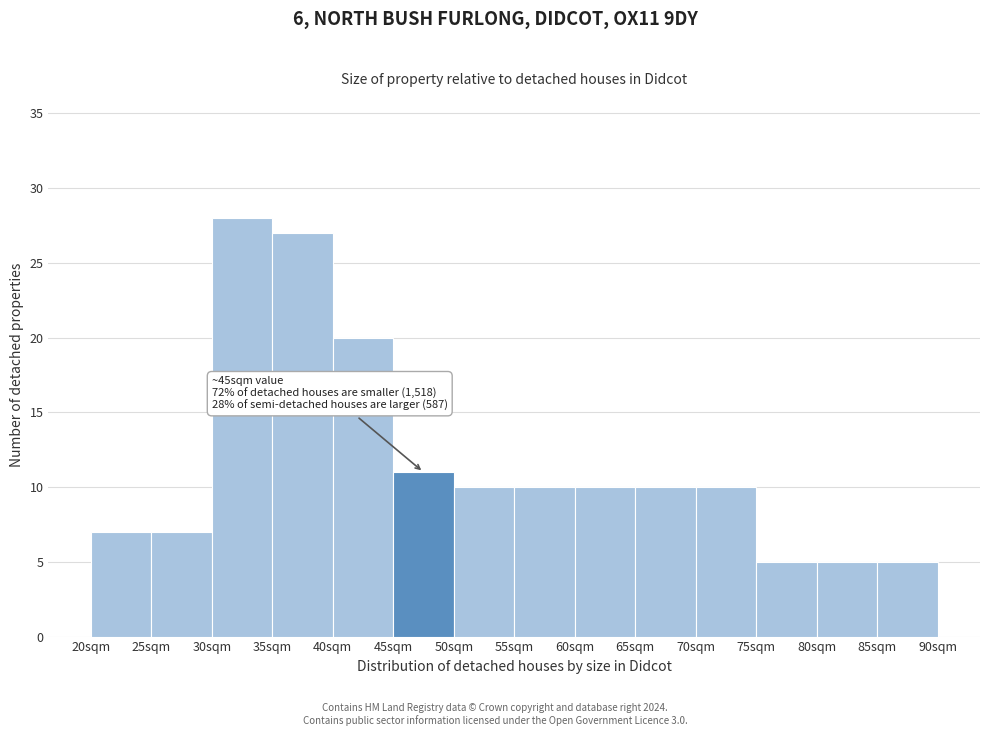

Which range on the x-axis has the tallest bar?

30 to 35